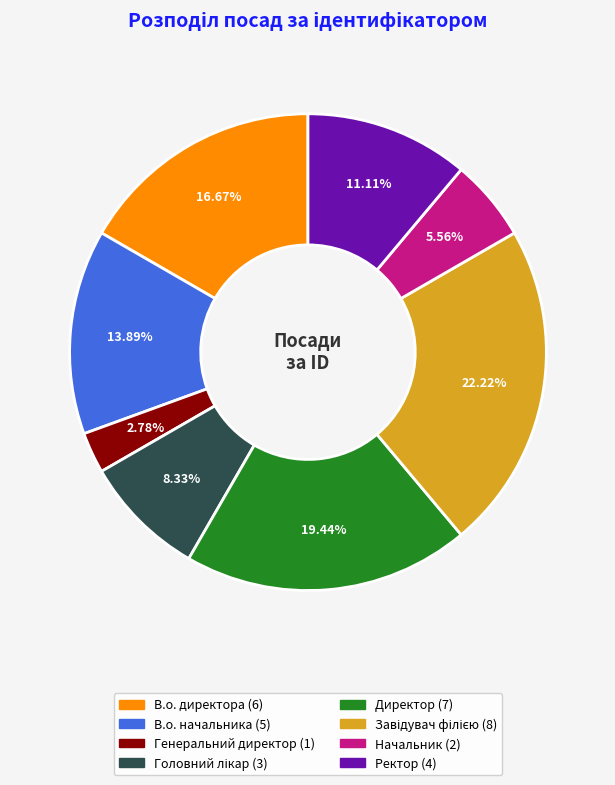

Which has a higher value, Директор or В.о. начальника?

Директор